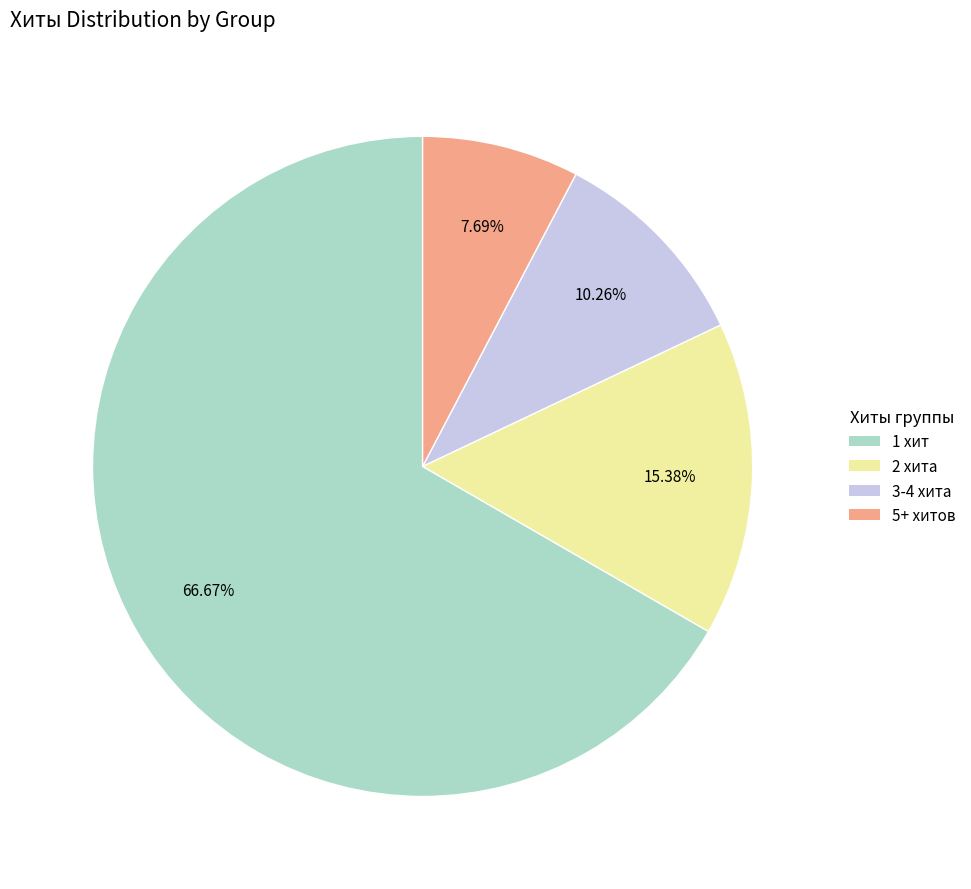

Which slice is the smallest?

5+